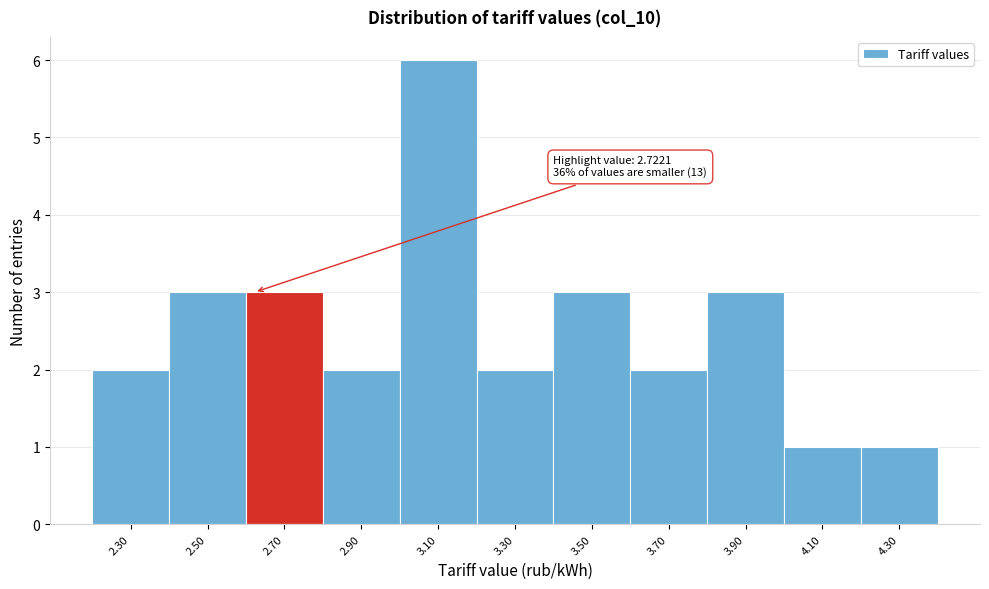

Reading left to right, list all the values displayed in this chart.

2.30=2	2.50=3	2.70=3	2.90=2	3.10=6	3.30=2	3.50=3	3.70=2	3.90=3	4.10=1	4.30=1